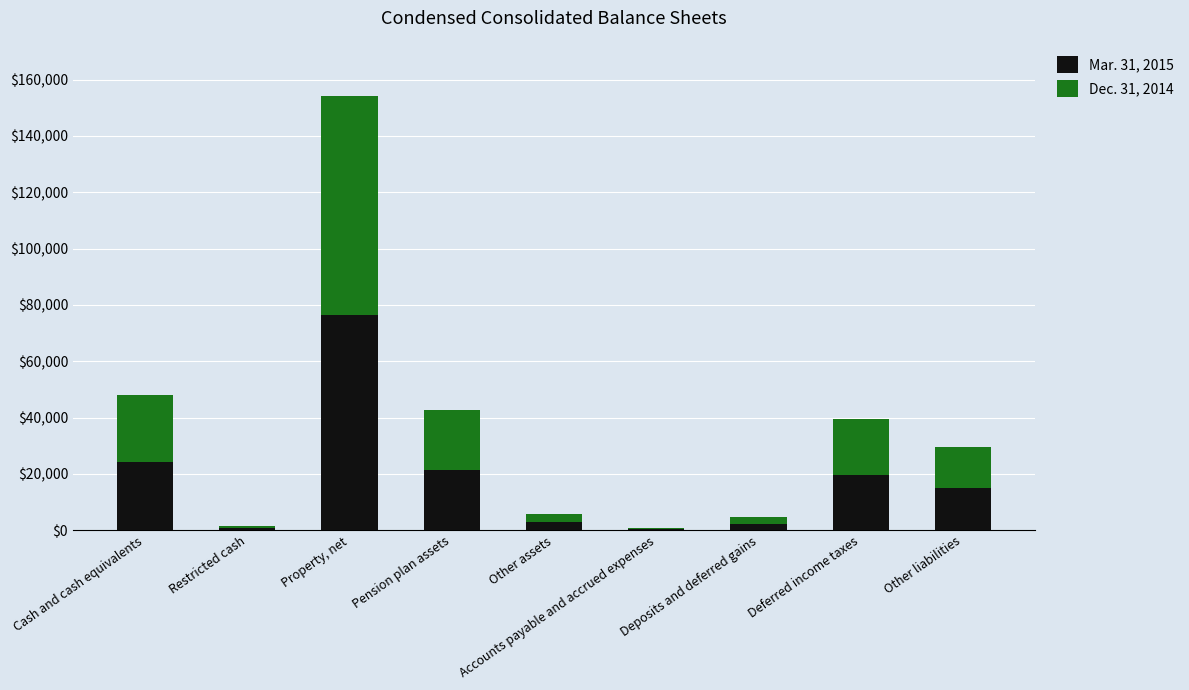

The Mar. 31, 2015 series shows 14830 at Other liabilities. True or false?

True